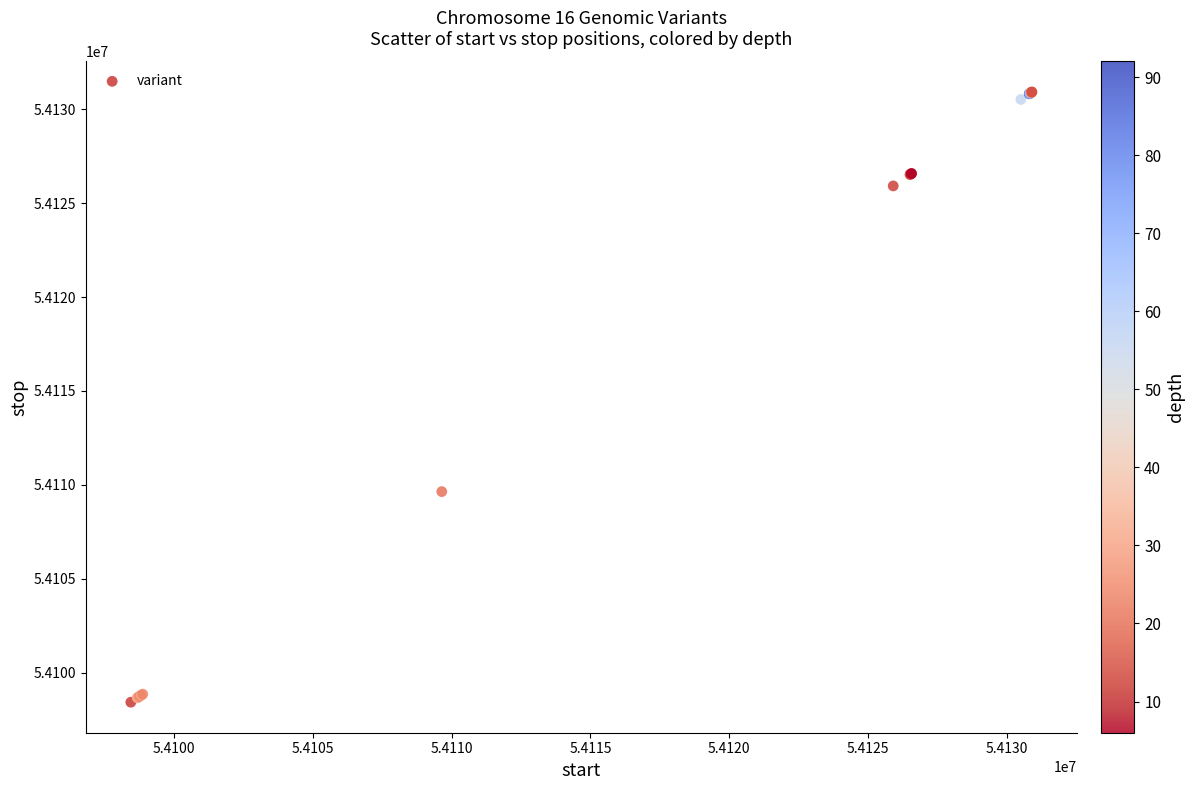

What Y value in the scatter plot is closest to 54114675?

54109644